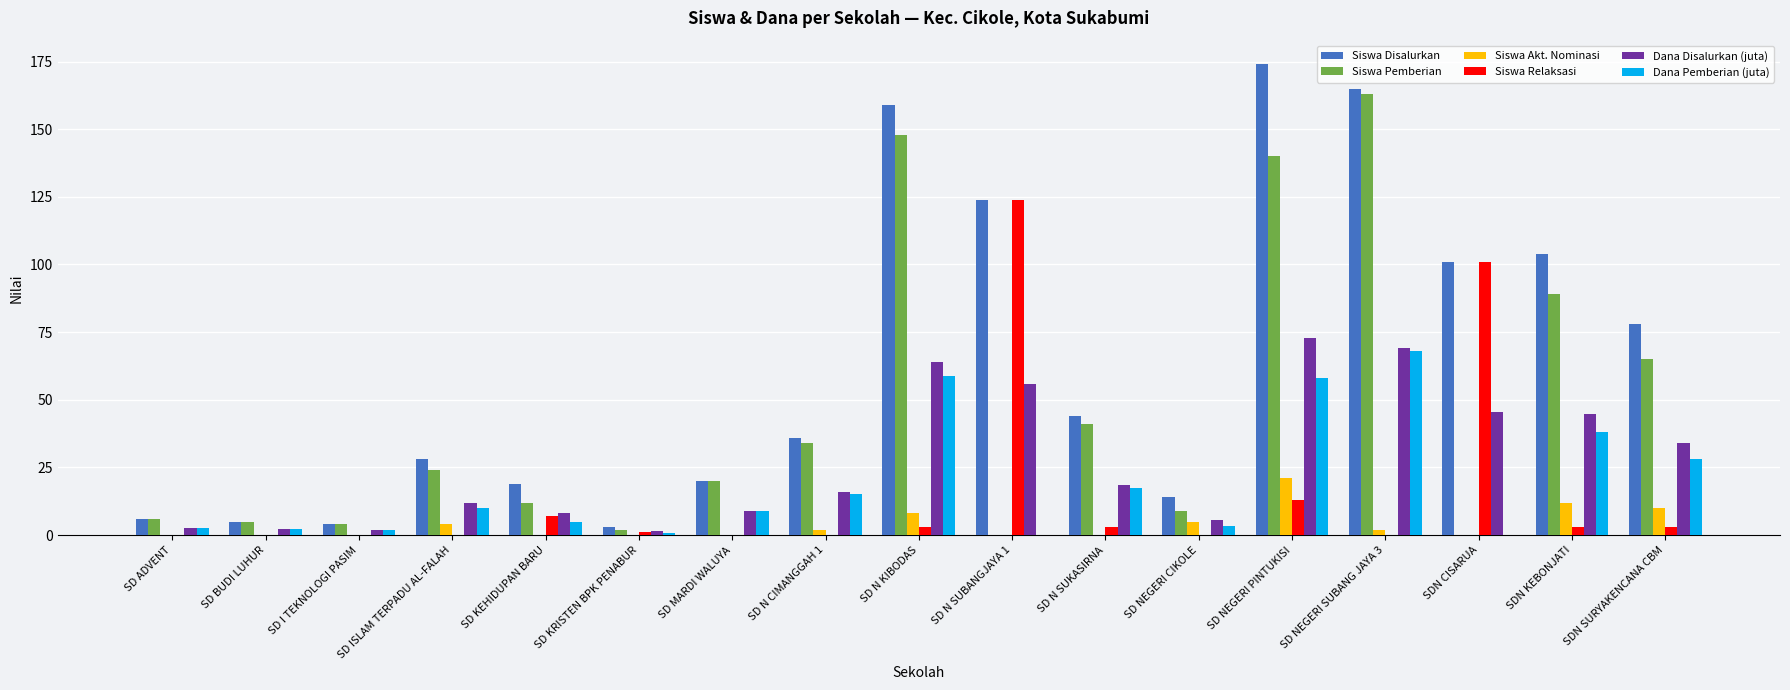

Which category has the highest value across all series?

SD NEGERI PINTUKISI